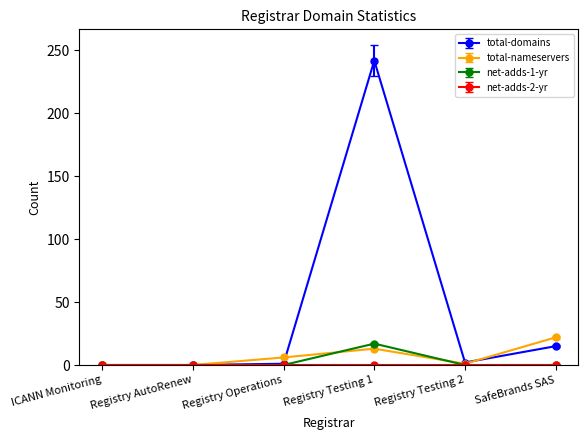

How many values in the total-nameservers series are below 6?

3